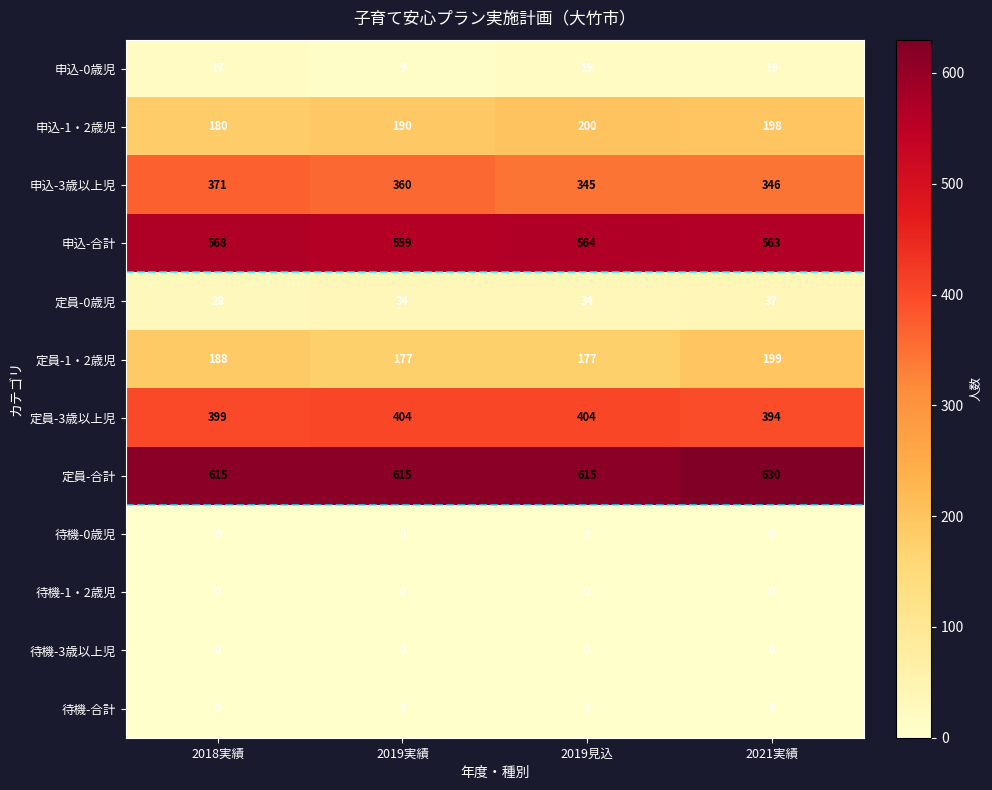

What is the difference between the second highest and minimum values in the 定員-3歳以上児 series?

10